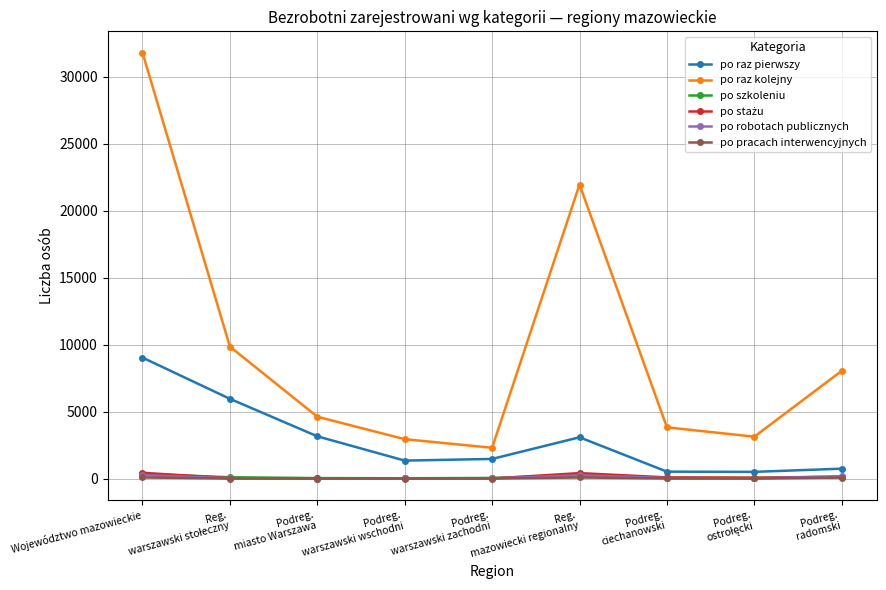

True or false: po raz kolejny and po szkoleniu intersect in this chart.

False